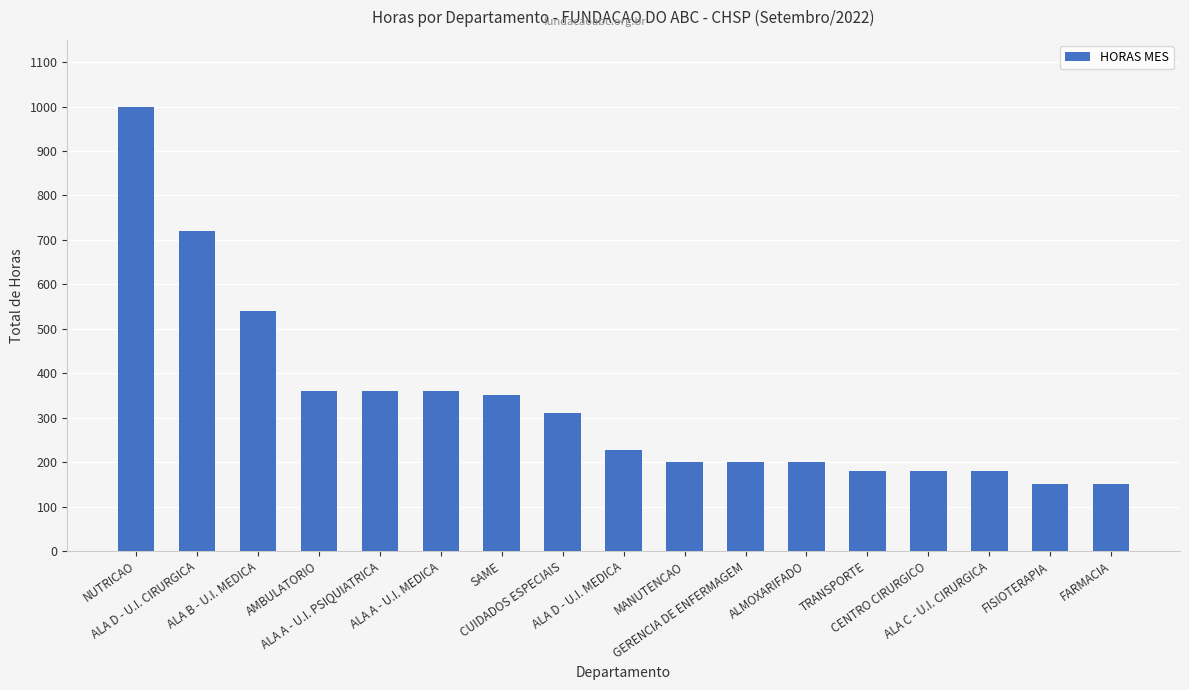

What is the sum of all values?

5668